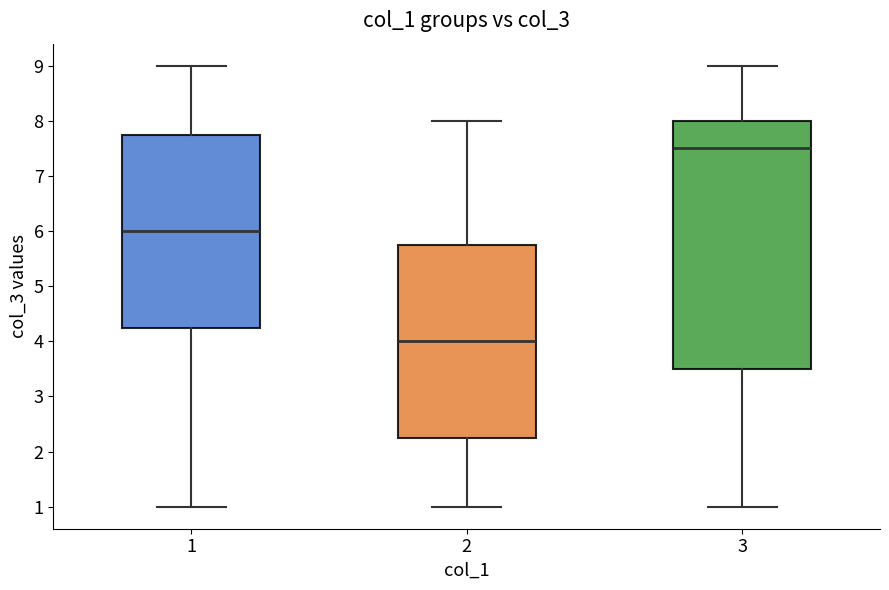

Which box is the tallest, from its lower edge to its upper edge?

3